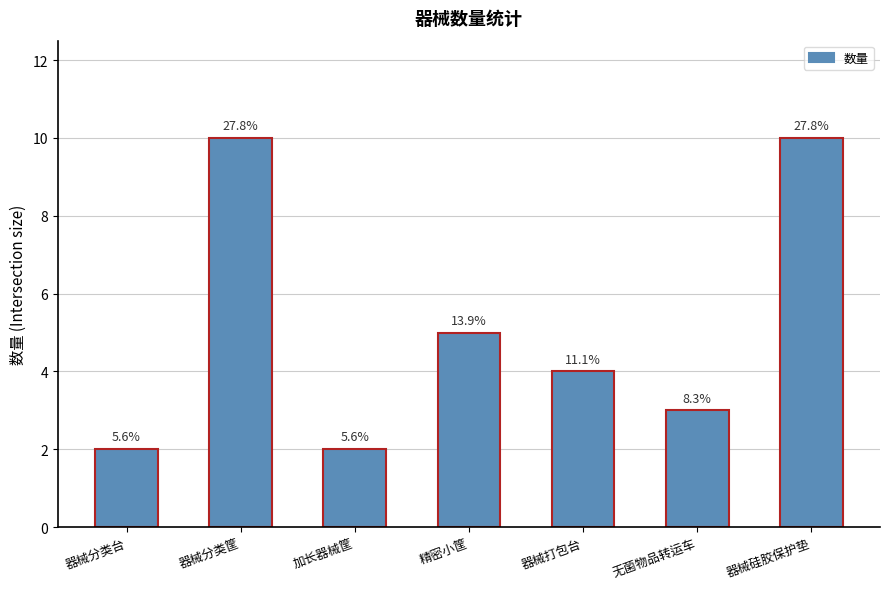

What is the value of the 7th bar from the left?

10